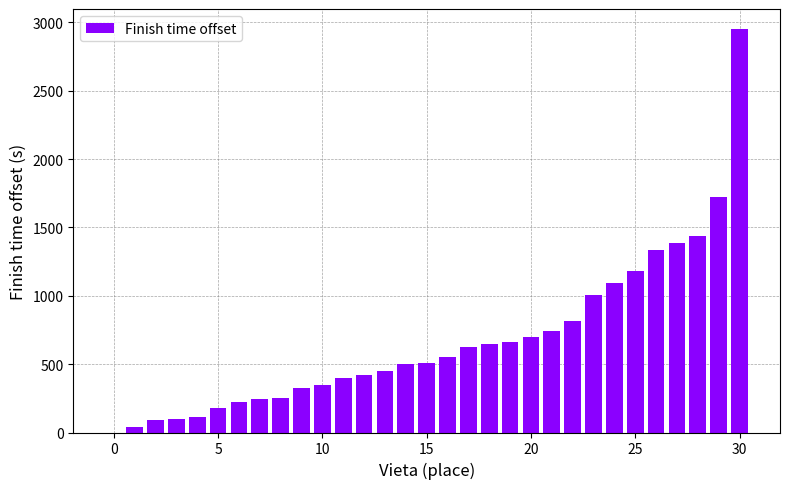

Are the bars grouped side by side (vs. stacked)?

No